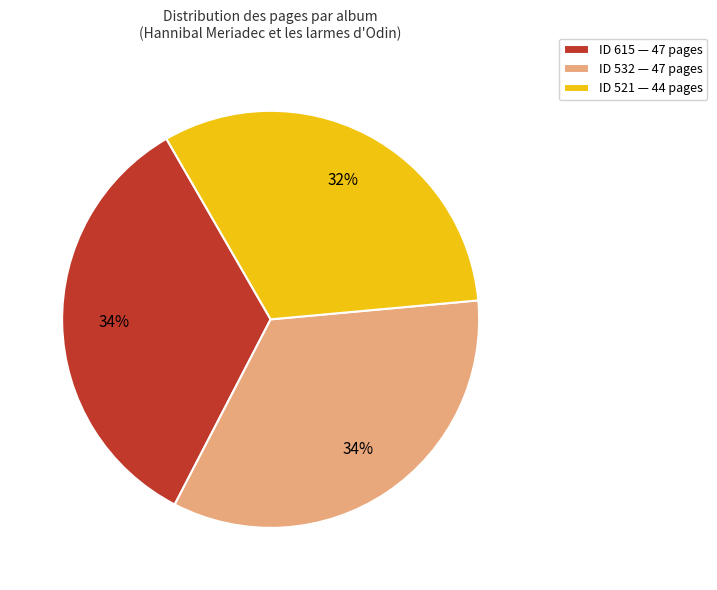

Combined, do ID 615 — 47 pages and ID 532 — 47 pages account for over 50%?

Yes